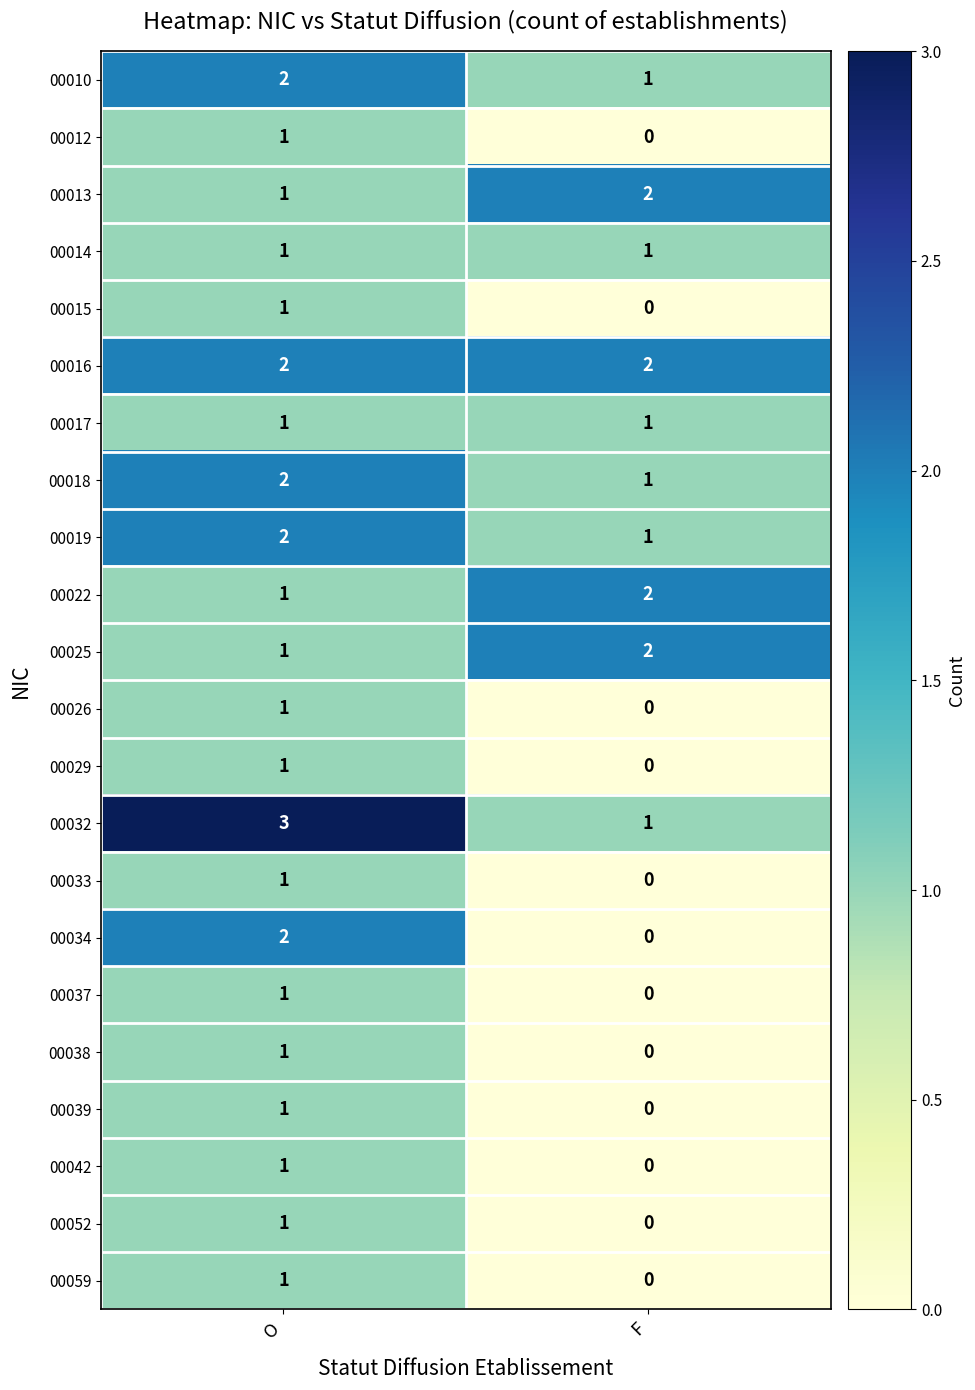

The value of 00033 at F is -1. True or false?

False